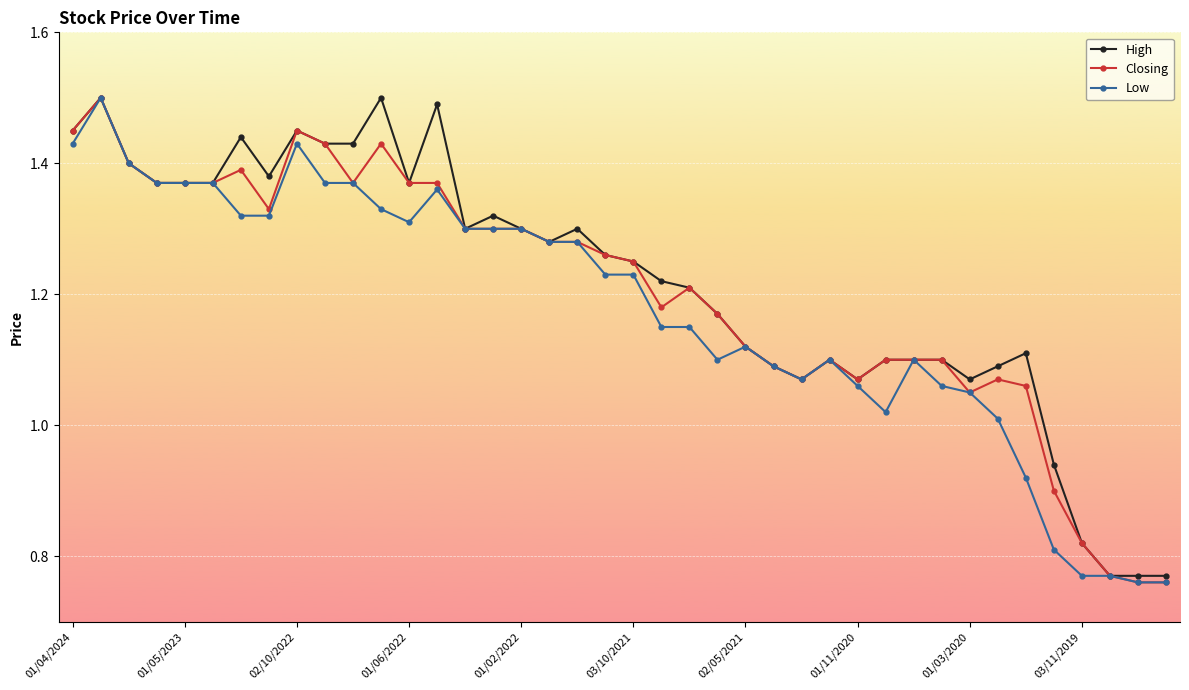

True or false: Closing has more than 0 points higher than both neighbors.

True